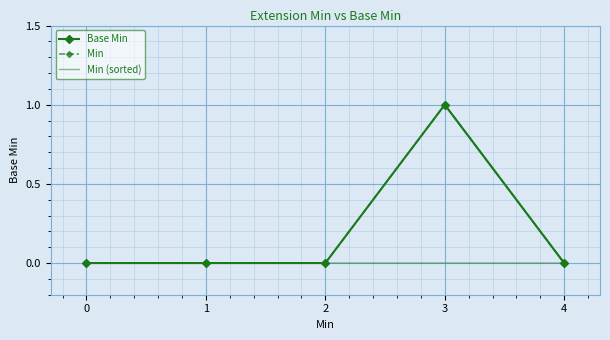

How many interior local peaks does the Min series have?

1